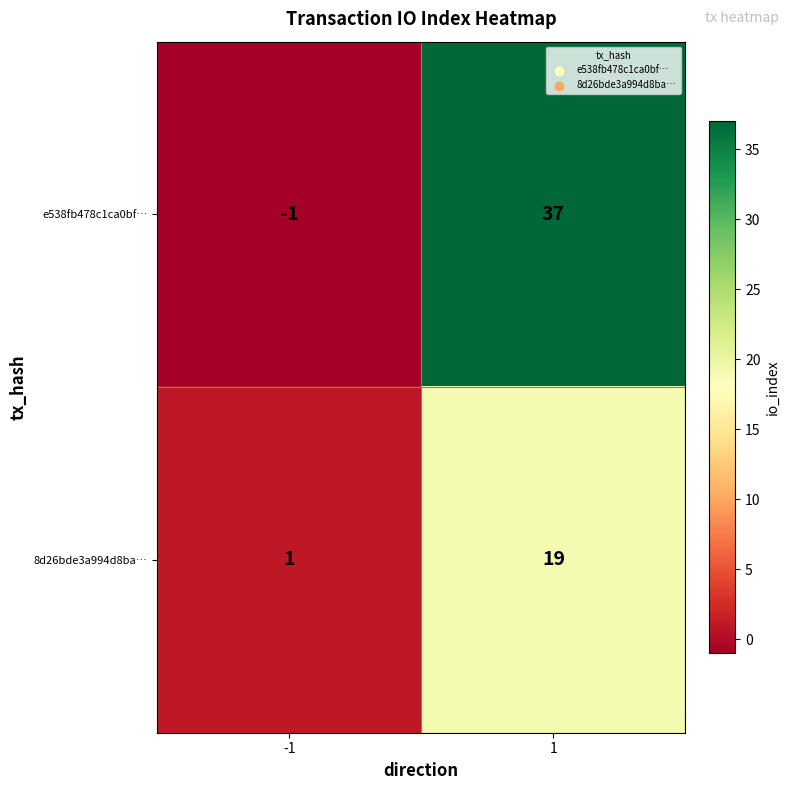

Rank the series by their average value, from lowest to highest.

8d26bde3a994d8ba…, e538fb478c1ca0bf…